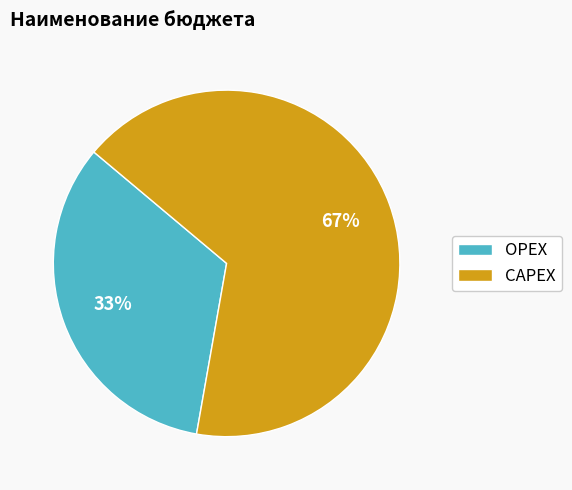

To the nearest percent, what is the average slice percentage?

50%